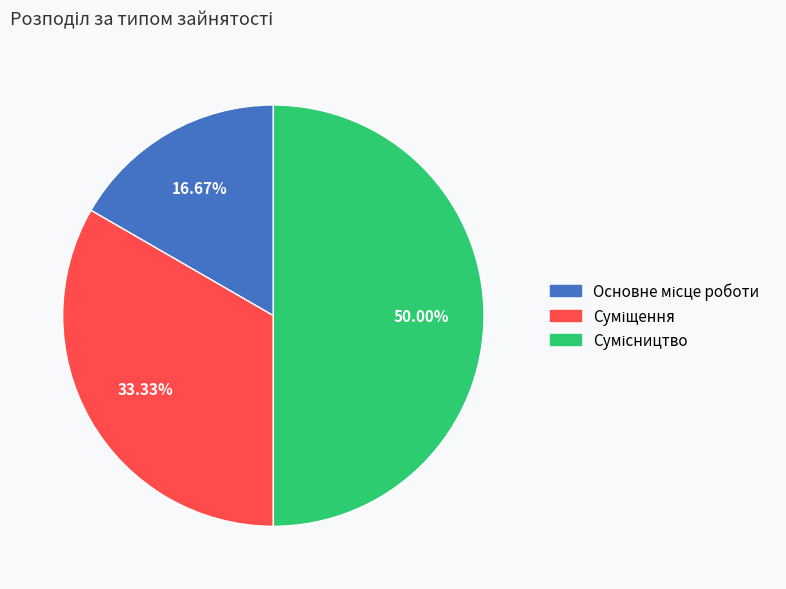

To the nearest percent, what is the average slice percentage?

33%